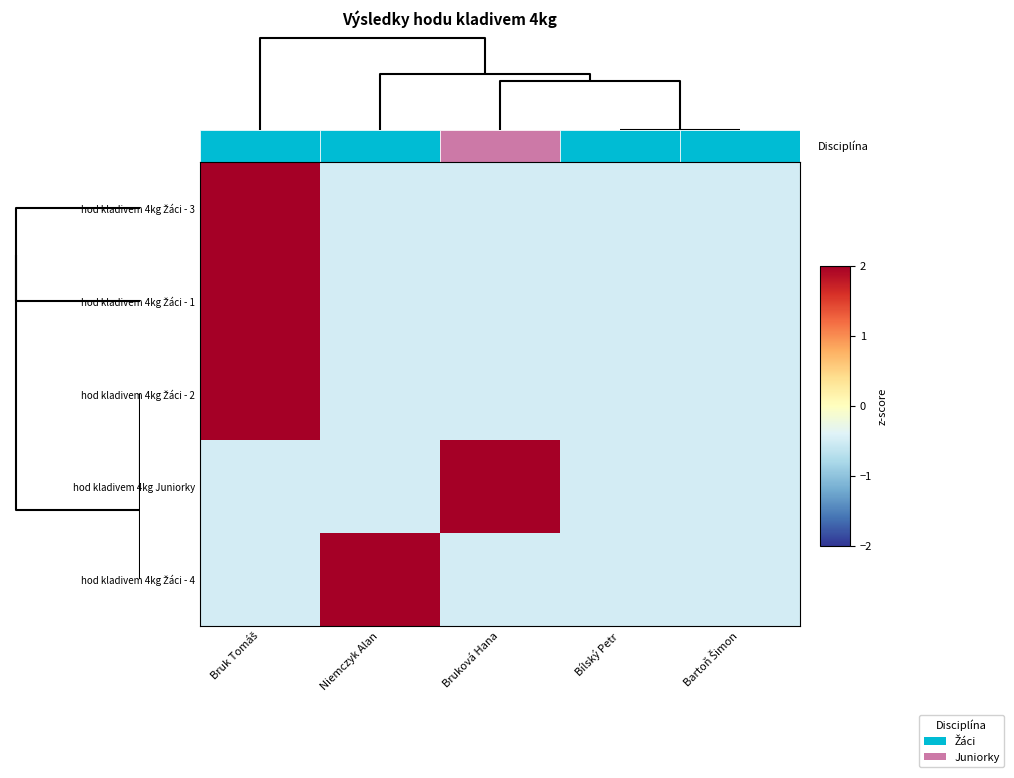

Is it true that hod kladivem 4kg Žáci - 4 equals -0.5 at Bílský Petr?

True